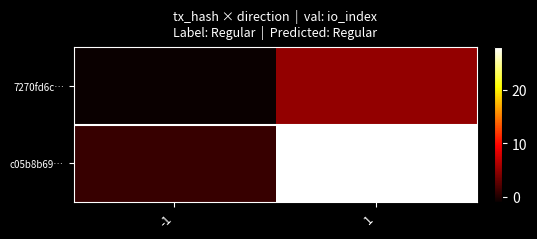

Rank the series by their maximum value, from lowest to highest.

7270fd6c…, c05b8b69…